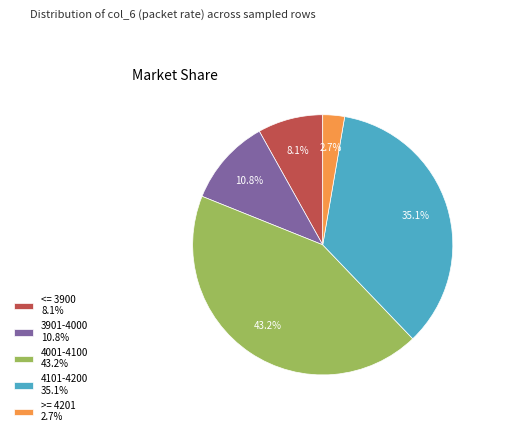

Rank the categories by value from lowest to highest.

>= 4201 2.7%, <= 3900 8.1%, 3901-4000 10.8%, 4101-4200 35.1%, 4001-4100 43.2%